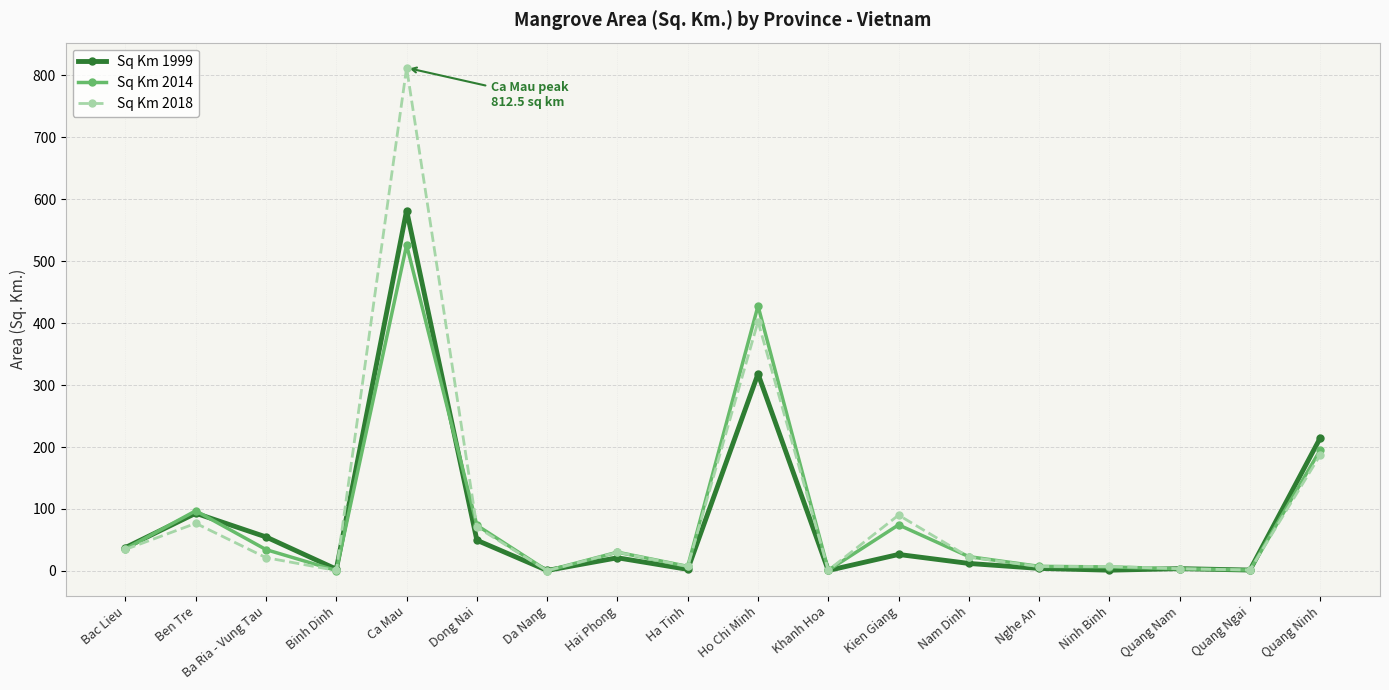

What are all the series names shown in the legend?

Sq Km 1999, Sq Km 2014, Sq Km 2018